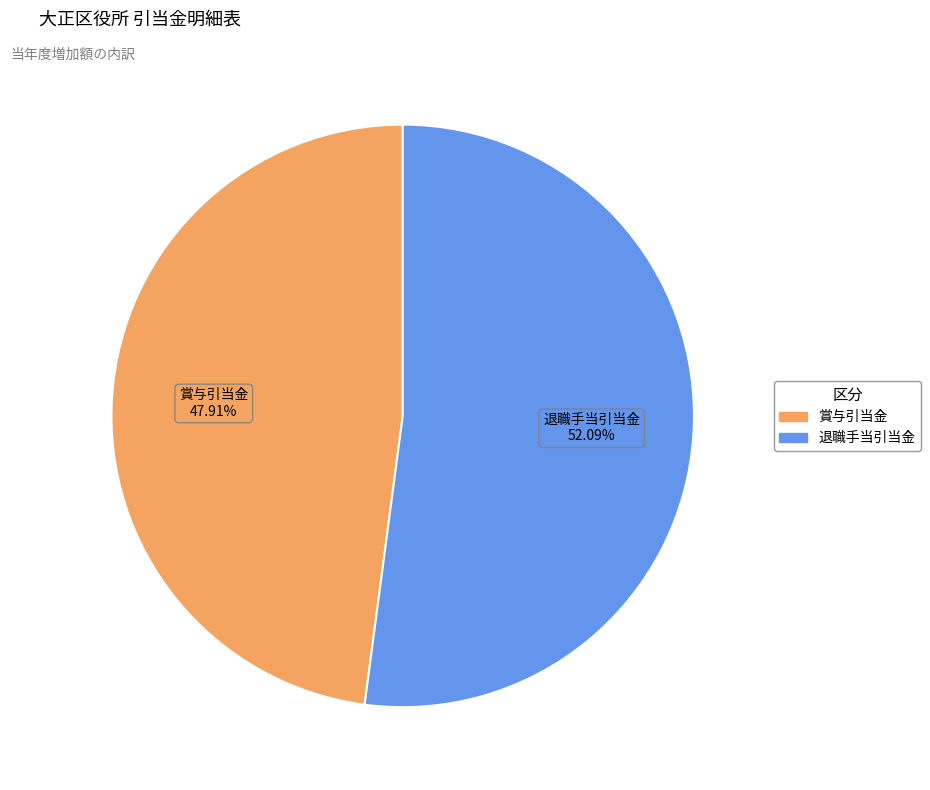

Does 賞与引当金 represent more than half of the total?

No